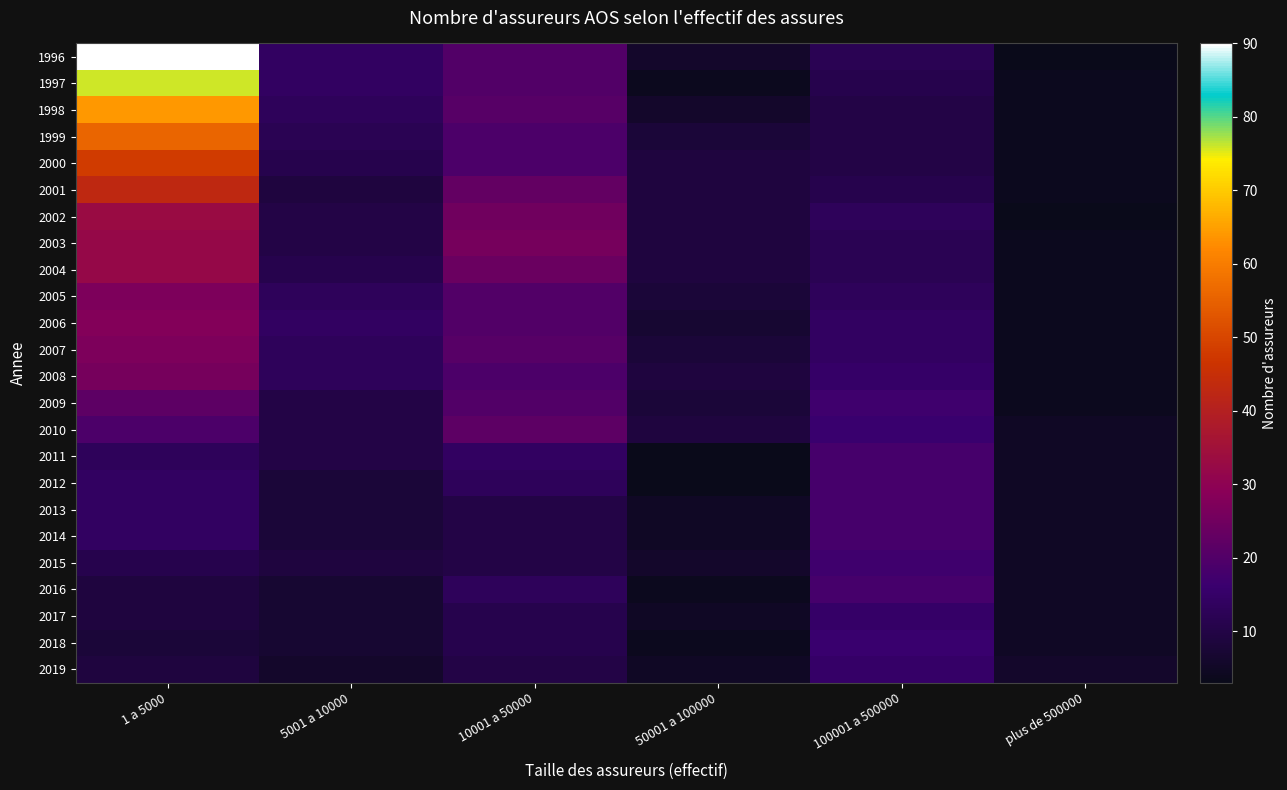

Rank the series by their maximum value, from lowest to highest.

2017, 2019, 2018, 2015, 2011, 2012, 2013, 2014, 2016, 2009, 2010, 2008, 2005, 2007, 2006, 2003, 2004, 2002, 2001, 2000, 1999, 1998, 1997, 1996